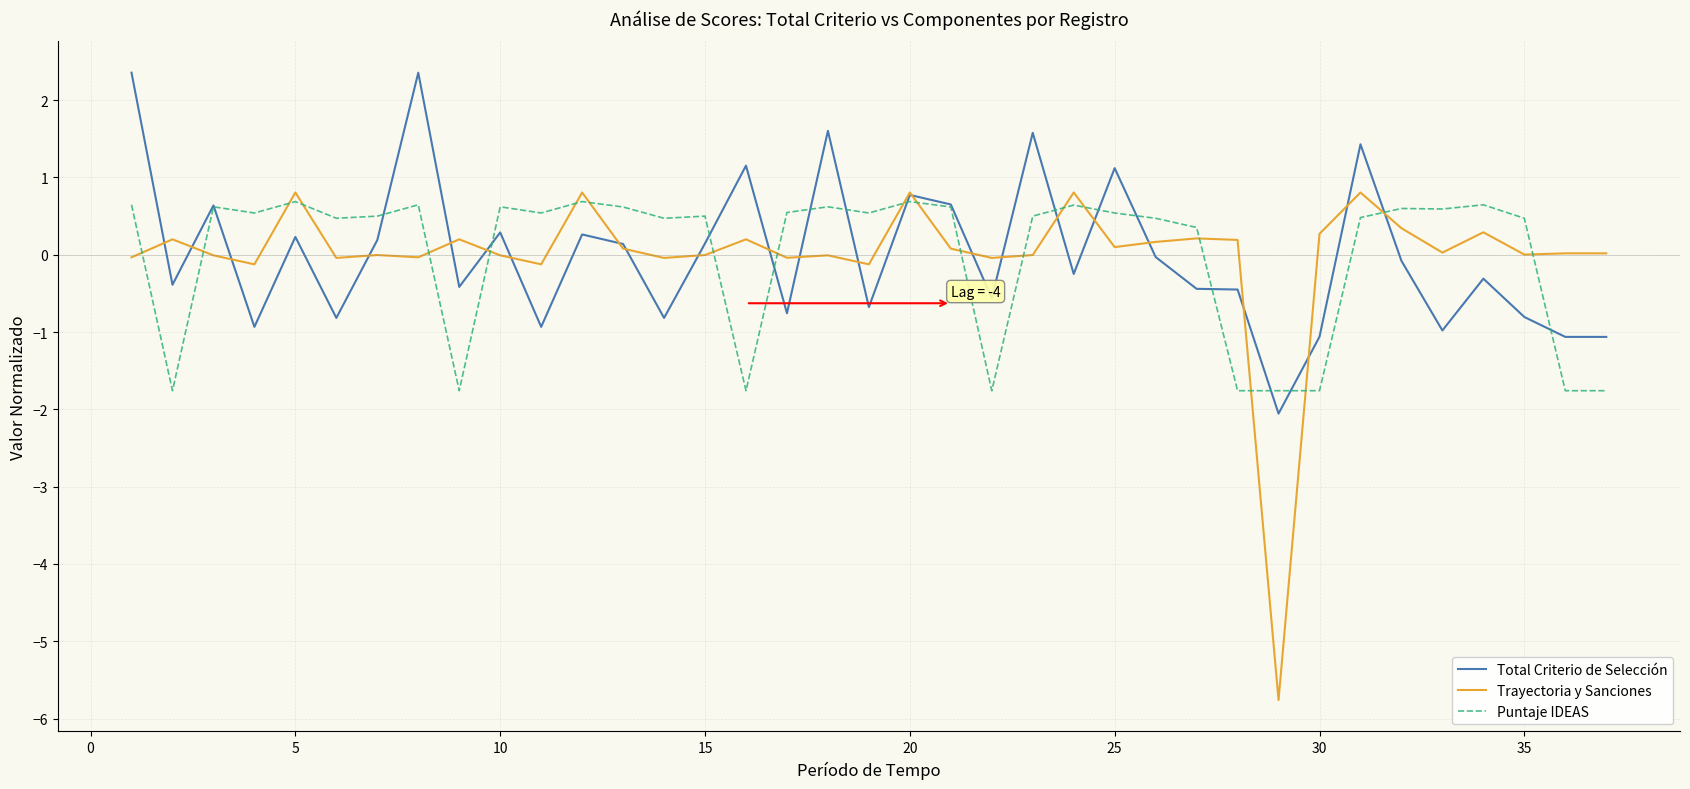

What is the minimum value for Puntaje IDEAS?

-1.8